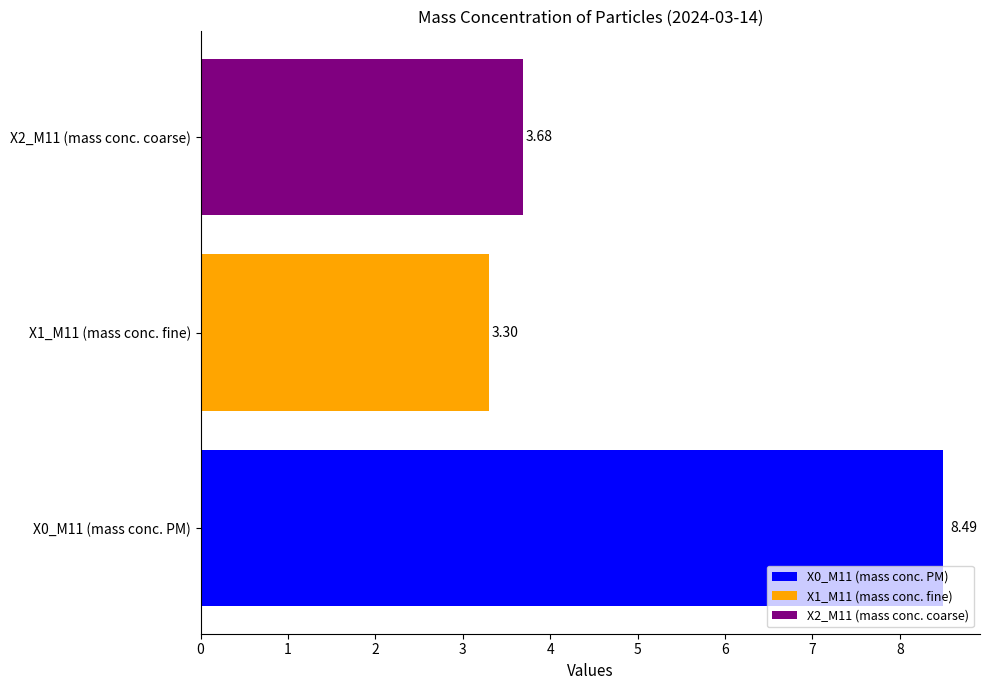

What is the average value?

5.2